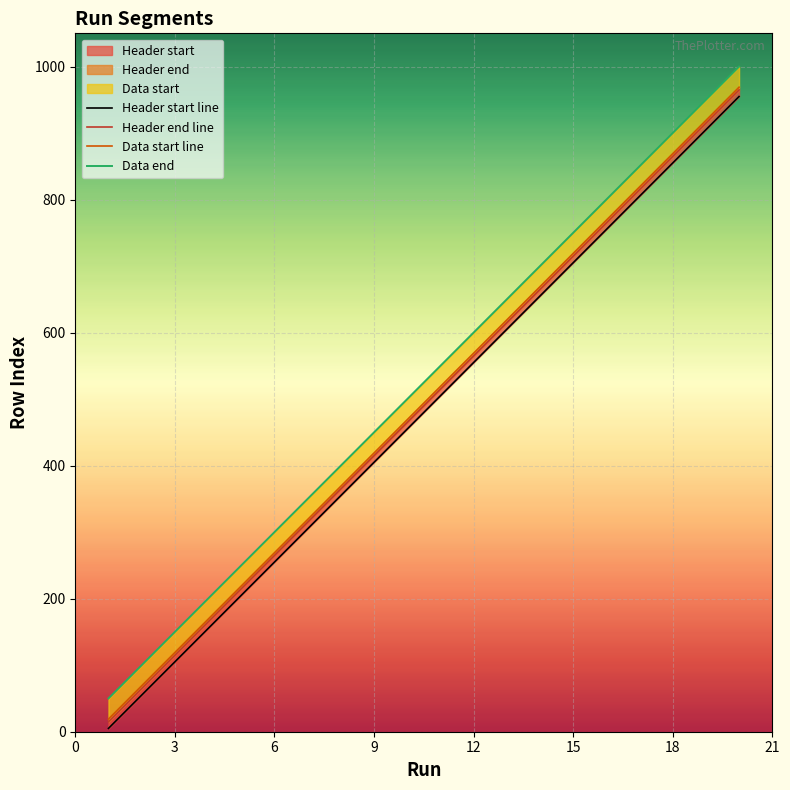

Rank the series at 16 from lowest to highest value.

Header start, Header end, Data start, Data end